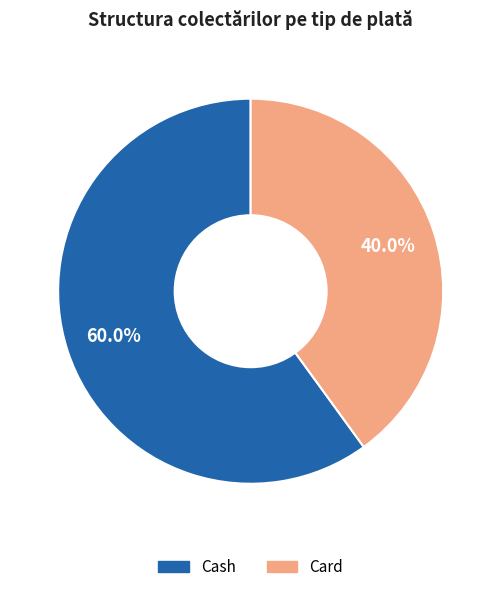

To the nearest percent, what portion does Cash represent?

60%